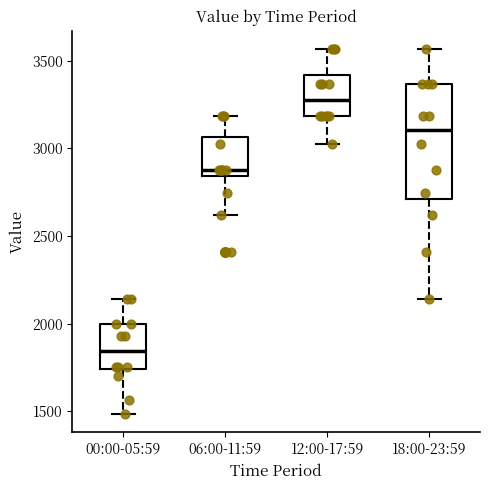

Where does the median line of the box for 18:00-23:59 sit on the y-axis? The values are not printed on the chart, so give them approximately, as read against the axis.

3100